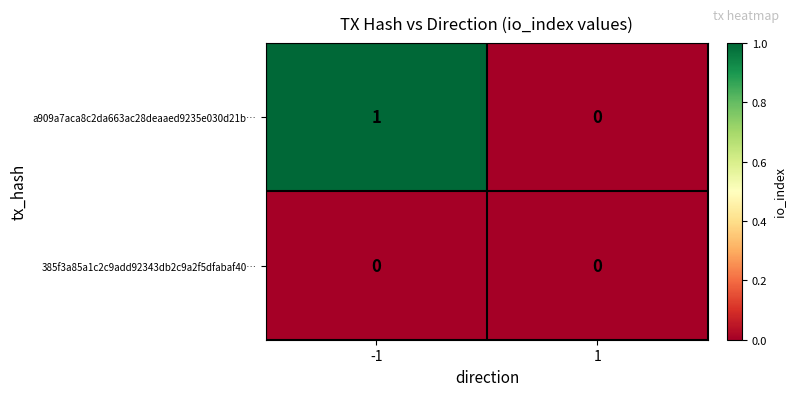

What is the spread (max minus min) of values at -1?

1